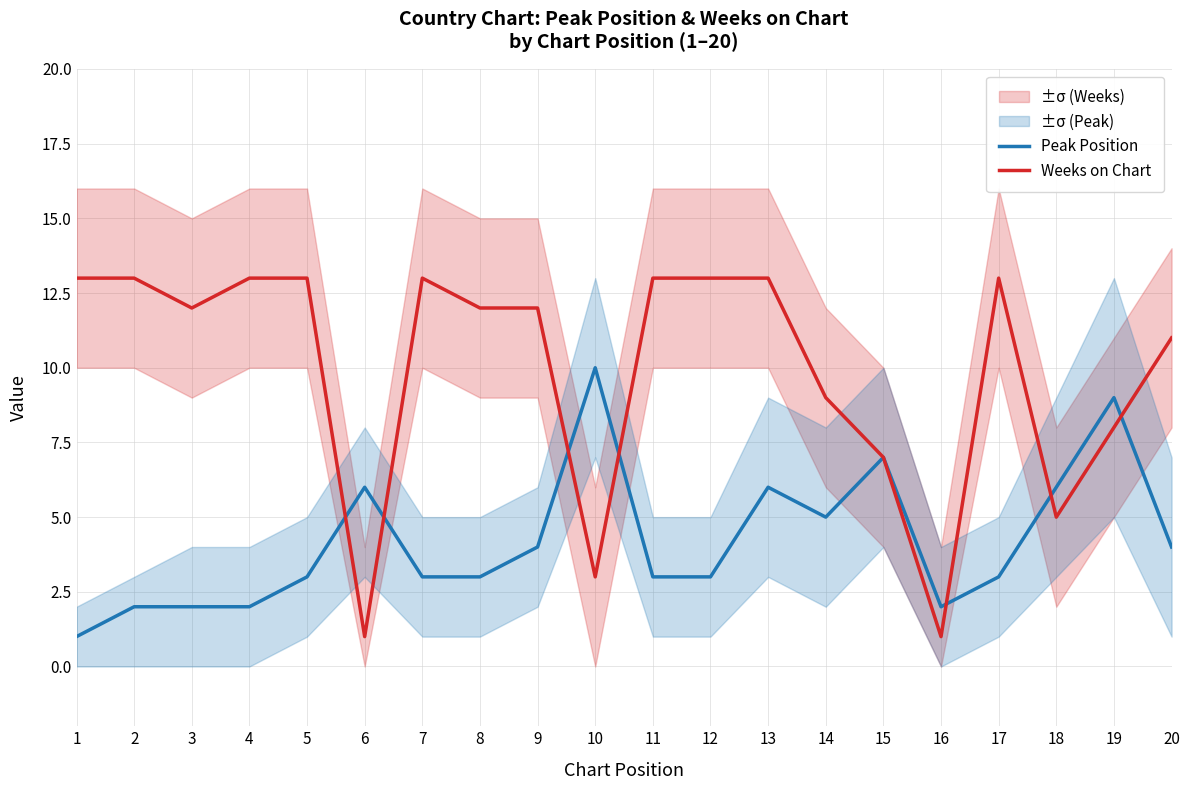

What is the maximum value shown in the chart?

13